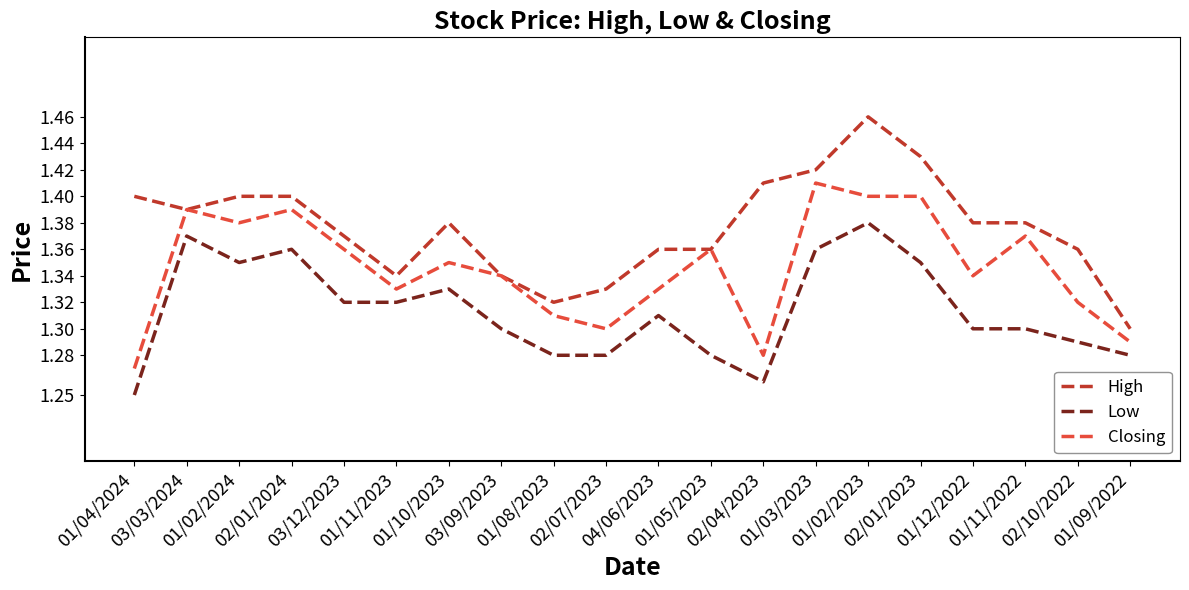

Rank the series by their average value, from highest to lowest.

High, Closing, Low